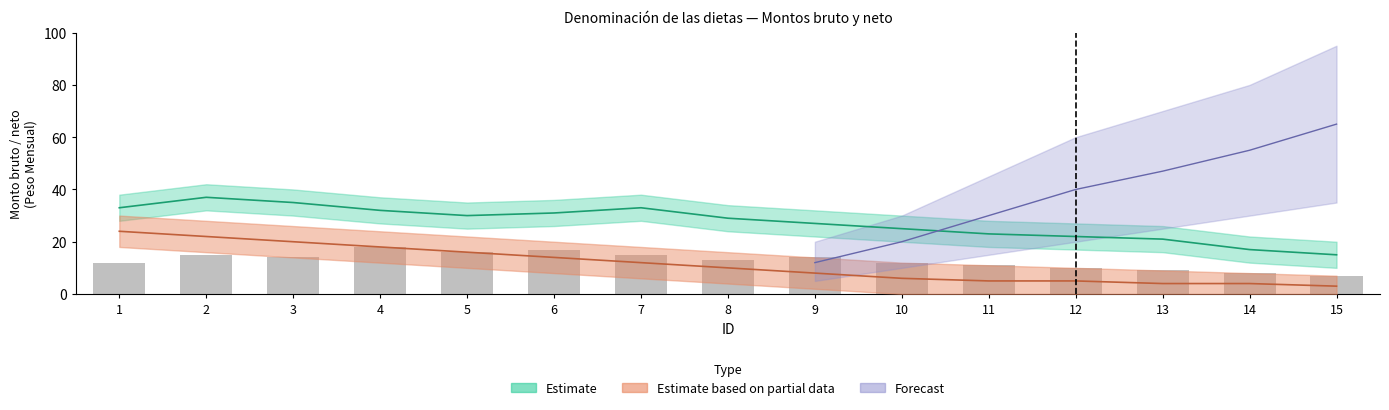

Where is the data nearest to the value 12?

1